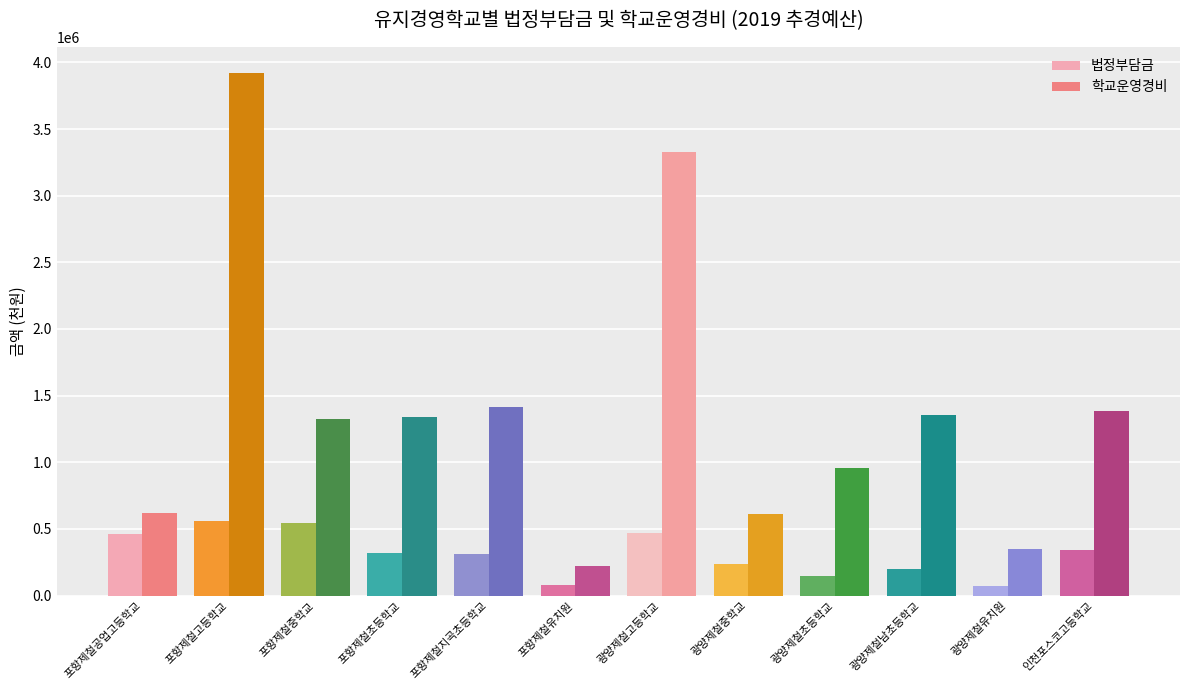

What is the approximate value of 법정부담금 at 포항제철초등학교?

316006